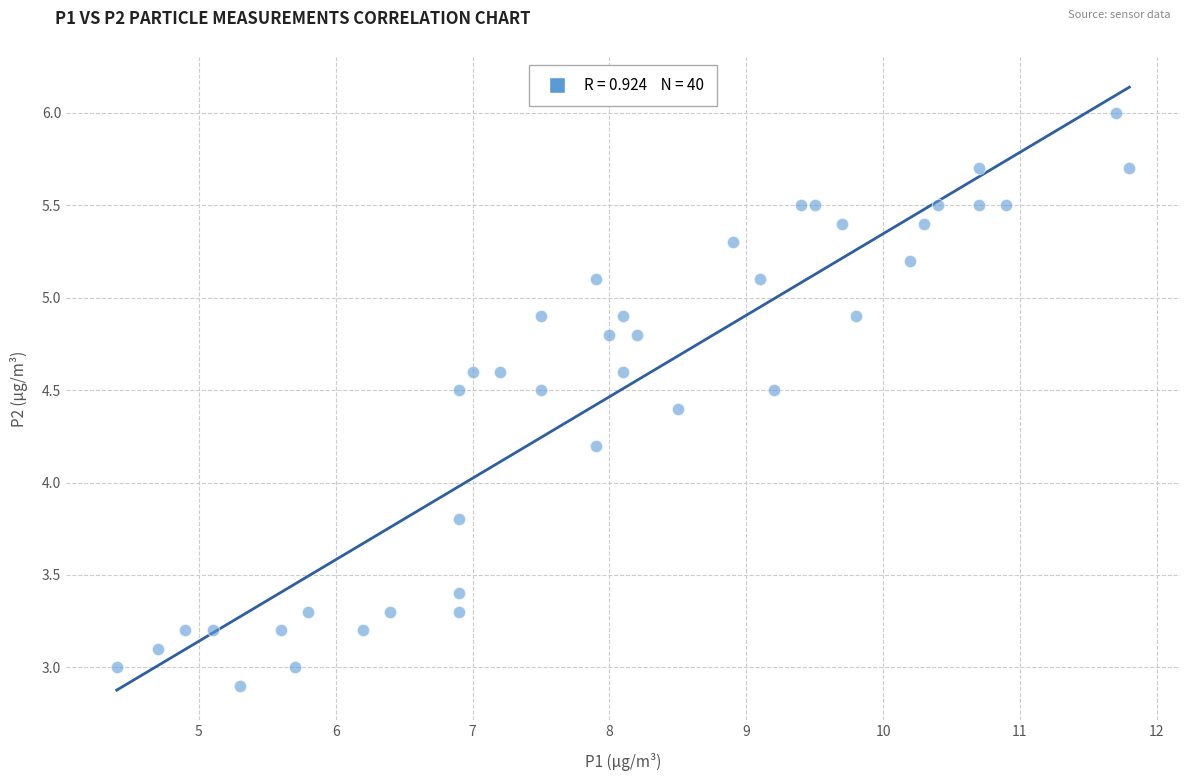

What is the range of Y values (max minus min)?

3.1